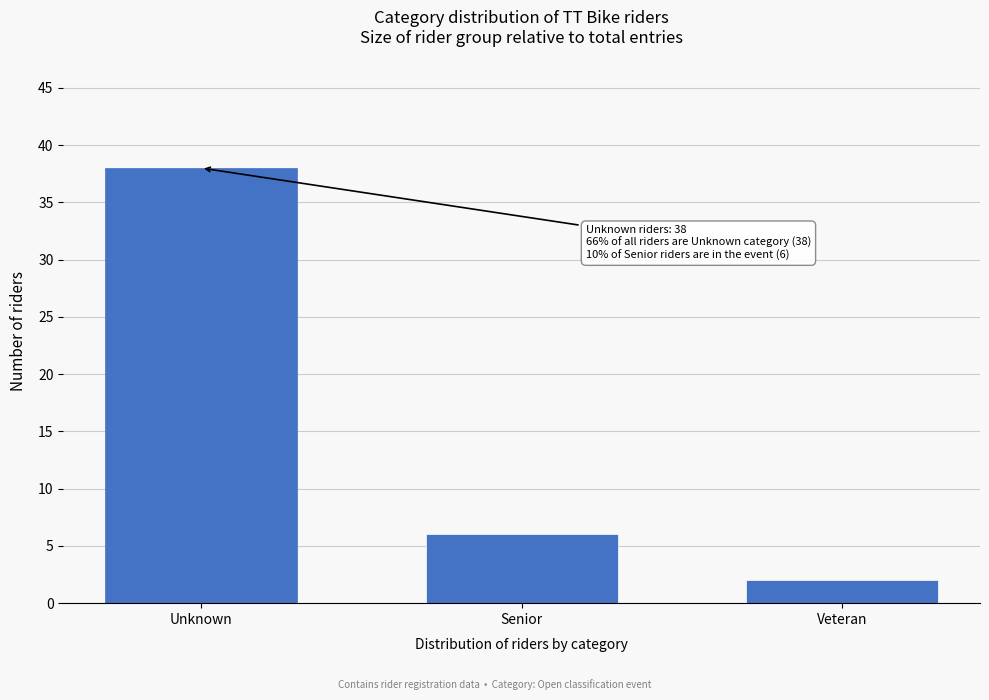

Reading left to right, what are all the values shown in this chart?

38	6	2